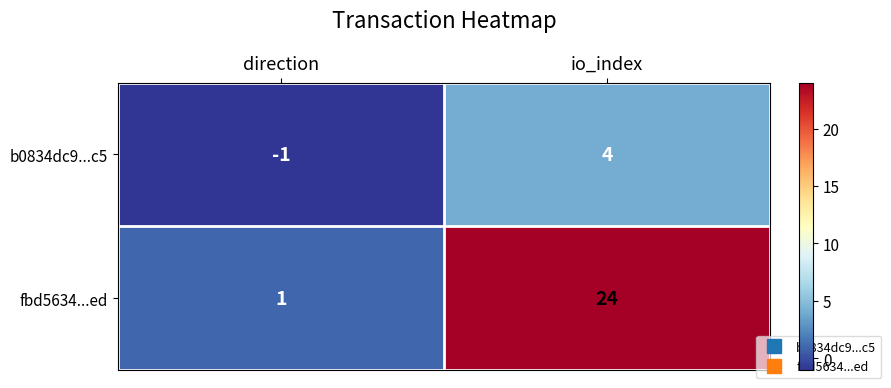

At direction, list the series in order from smallest to largest.

b0834dc9...c5, fbd5634...ed